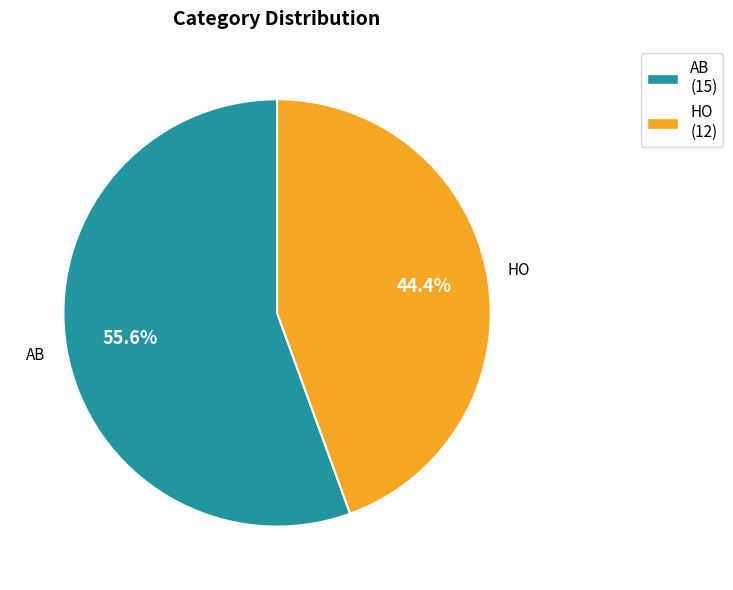

Which slice is the largest?

AB